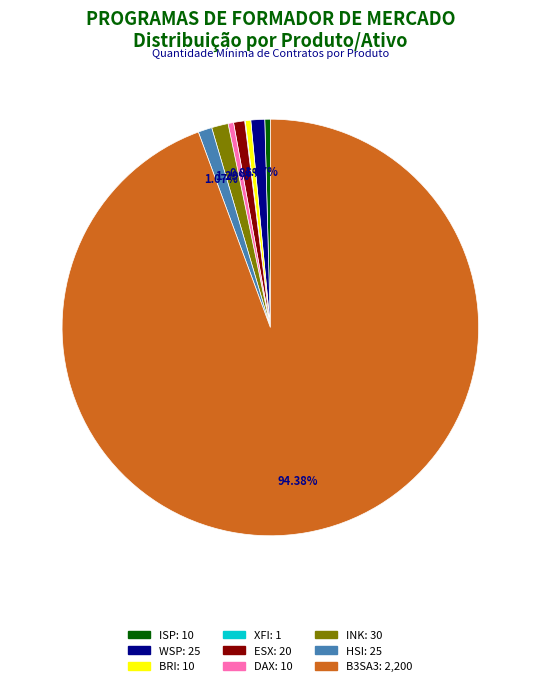

Combined, do DAX and B3SA3 account for over 50%?

Yes